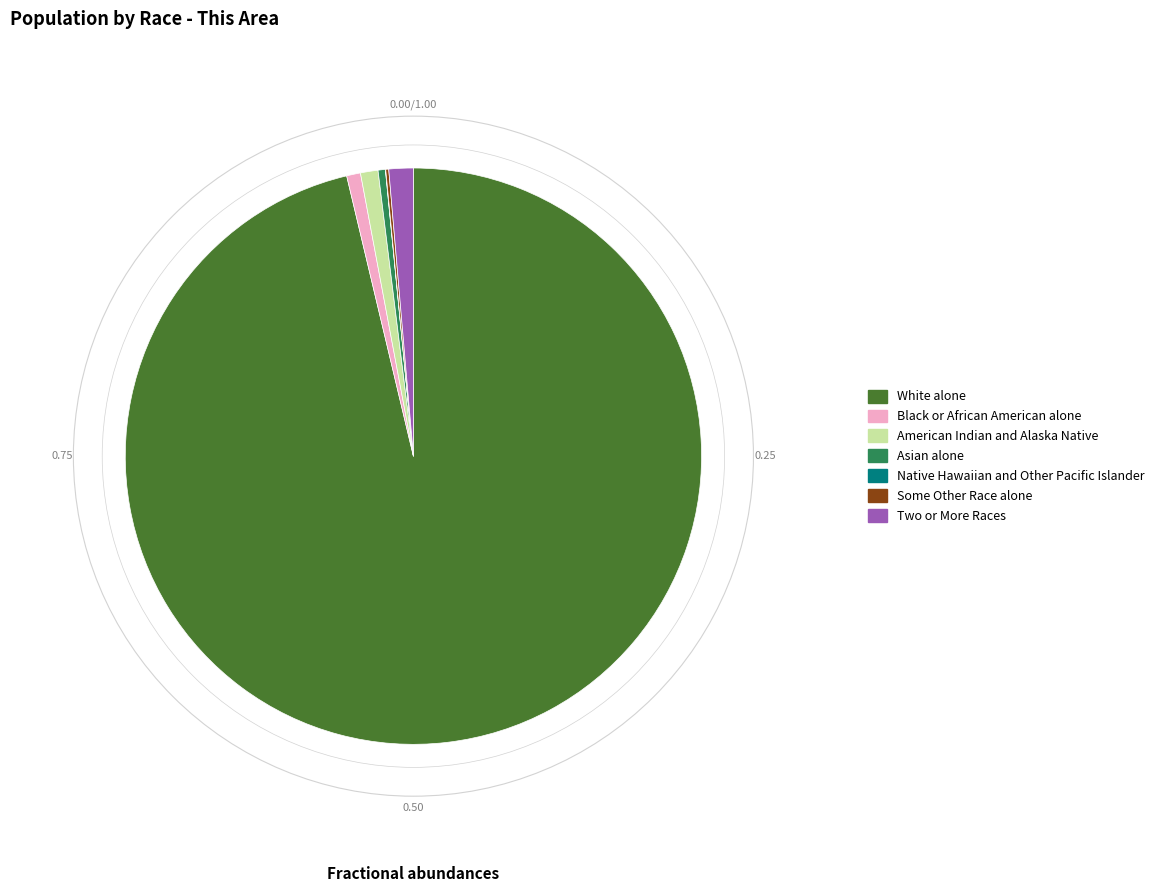

Between White alone and American Indian and Alaska Native, which is larger?

White alone